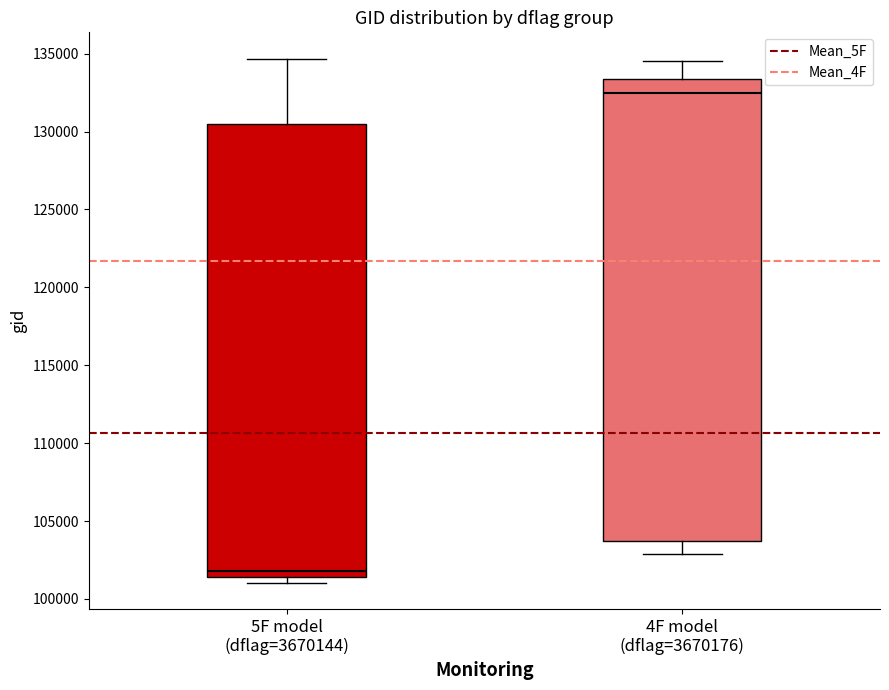

Where does the upper whisker of the box for 4F model (dflag=3670176) end on the y-axis? The values are not printed on the chart, so give them approximately, as read against the axis.

134500